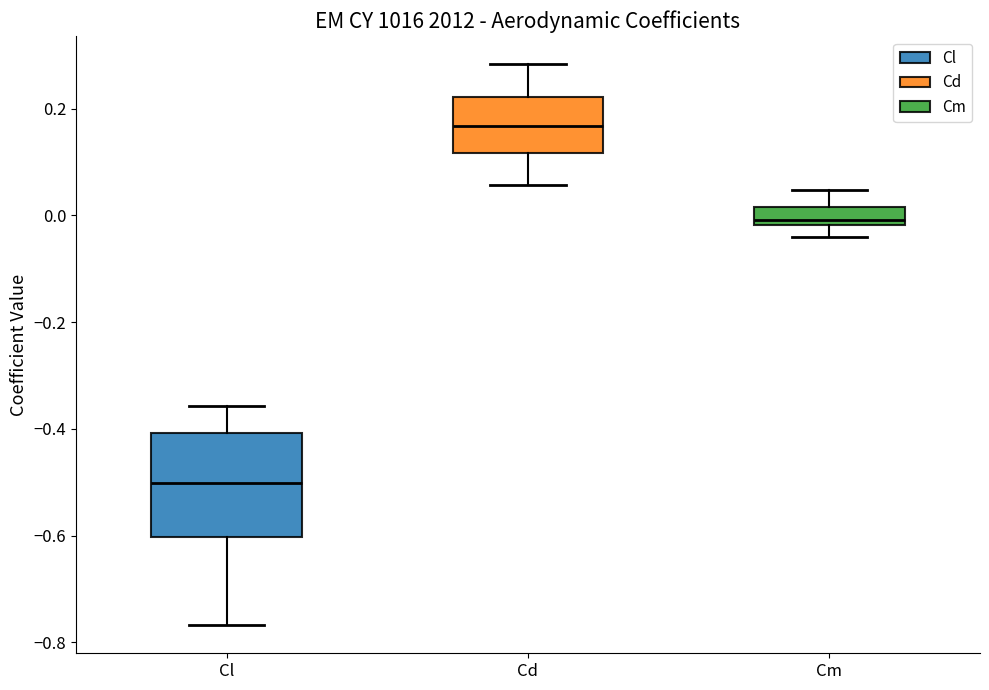

Which box is the tallest, from its lower edge to its upper edge?

Cl